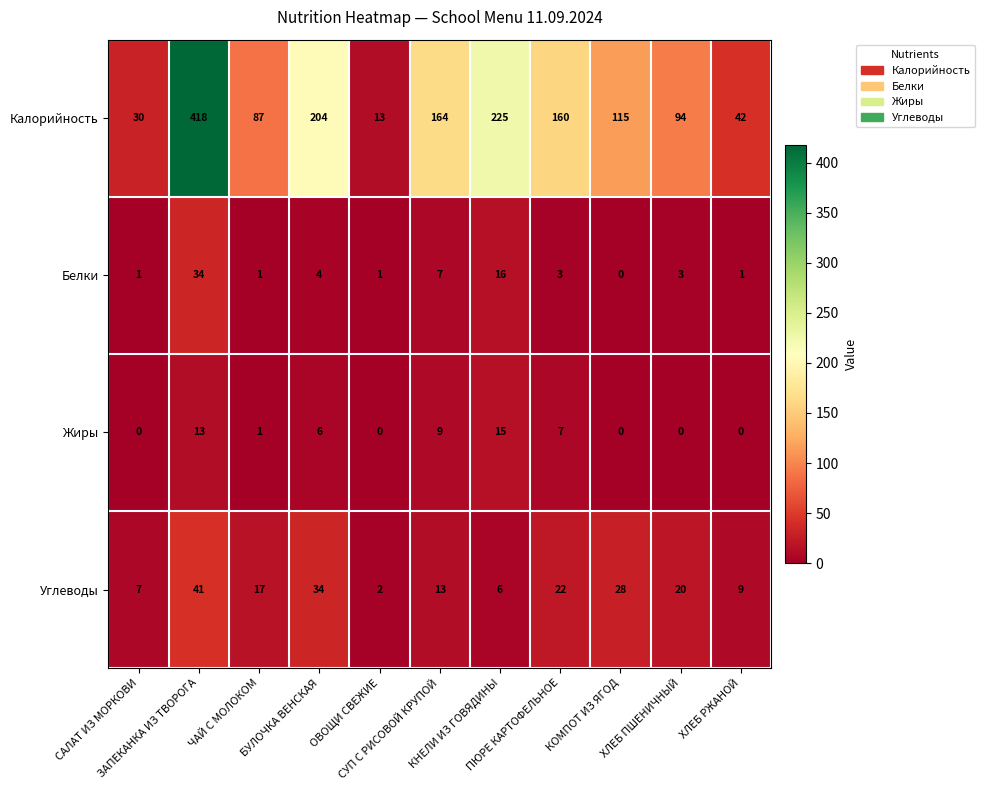

What is the maximum value for Жиры?

15